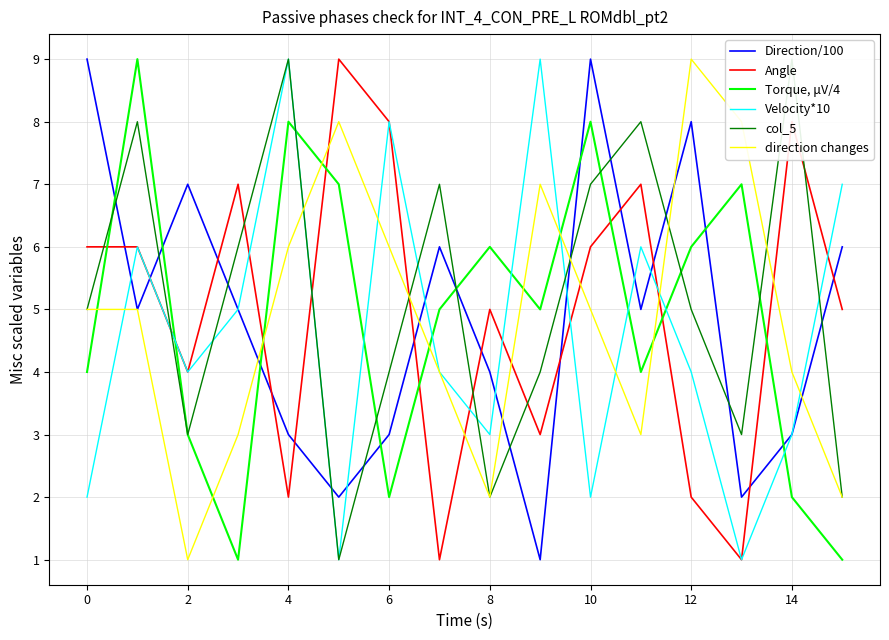

The Direction/100 series shows 3 at 6. True or false?

True